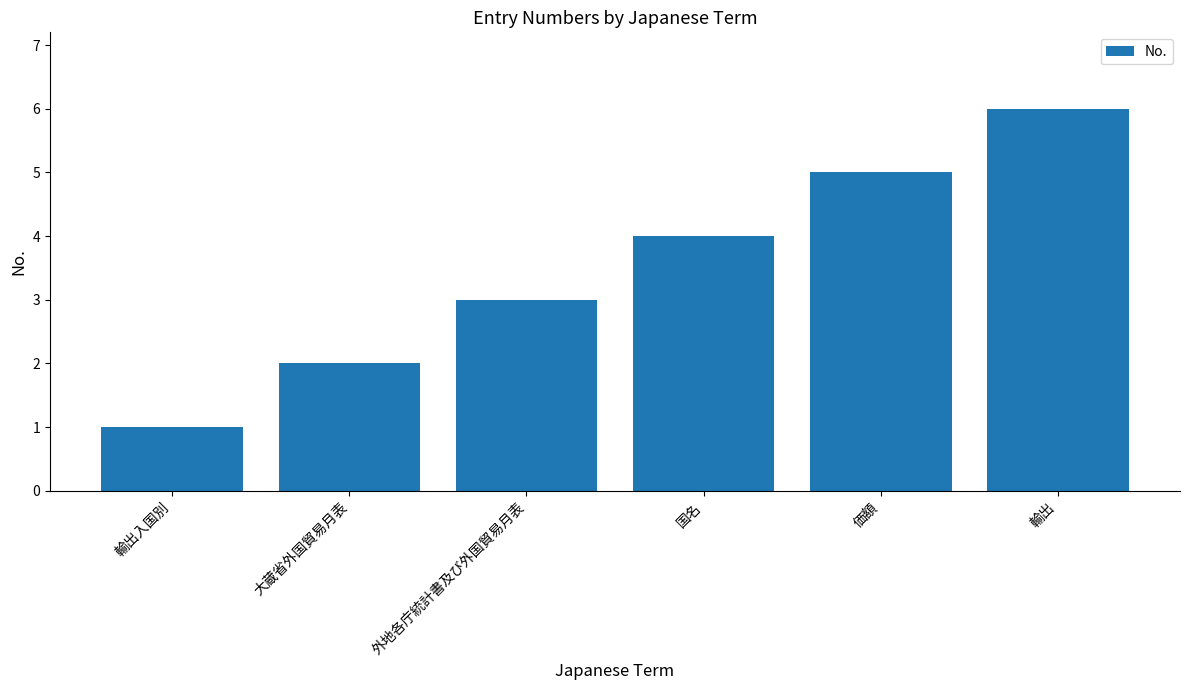

What is the change in value from 外地各庁統計書及び外国貿易月表 to 国名?

+1